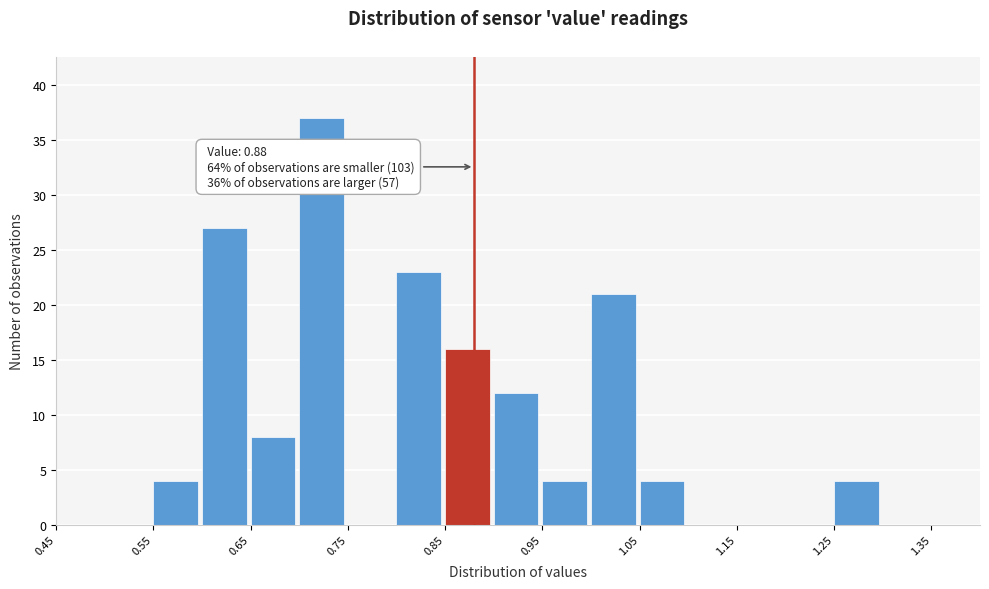

Which range on the x-axis has the tallest bar?

0.70 to 0.75